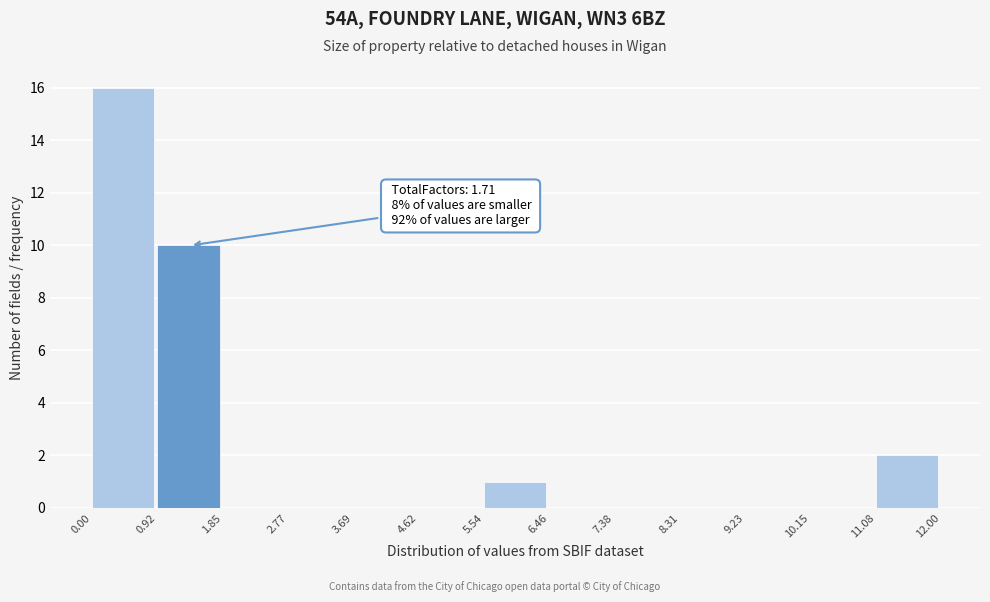

Over which range of the x-axis is the bar tallest?

0.00 to 0.92